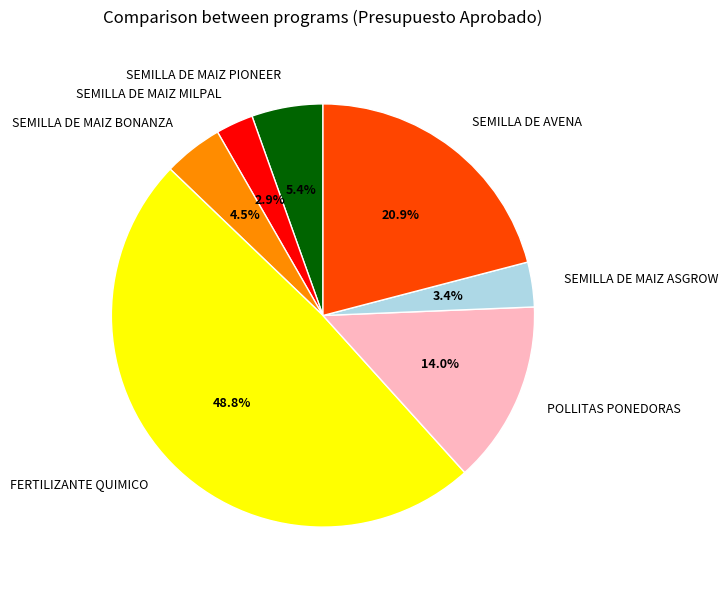

Which has a higher value, SEMILLA DE MAIZ PIONEER or POLLITAS PONEDORAS?

POLLITAS PONEDORAS